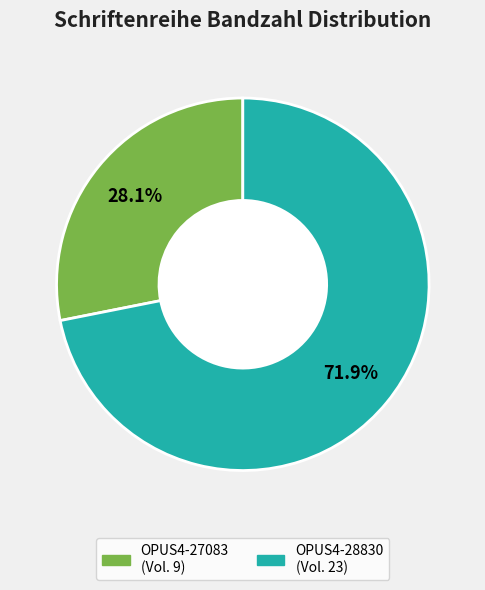

Is it true that OPUS4-28830 is 87% of the pie?

False